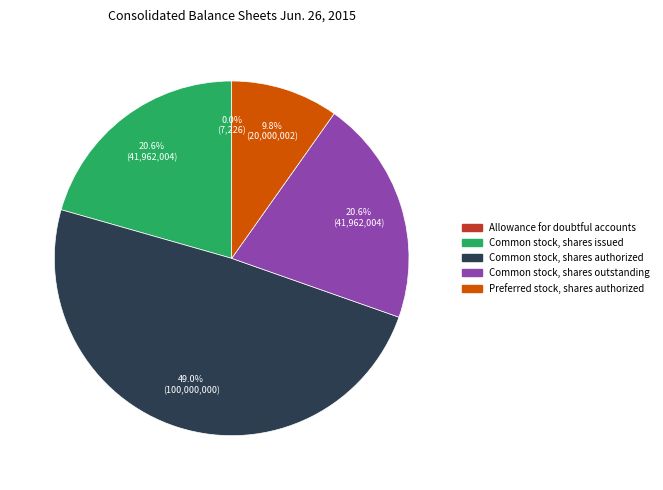

Between Preferred stock, shares authorized and Common stock, shares outstanding, which is larger?

Common stock, shares outstanding